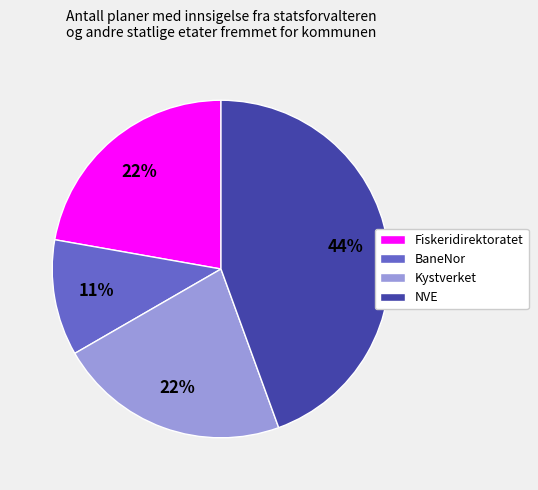

How many slices are in this pie chart?

4